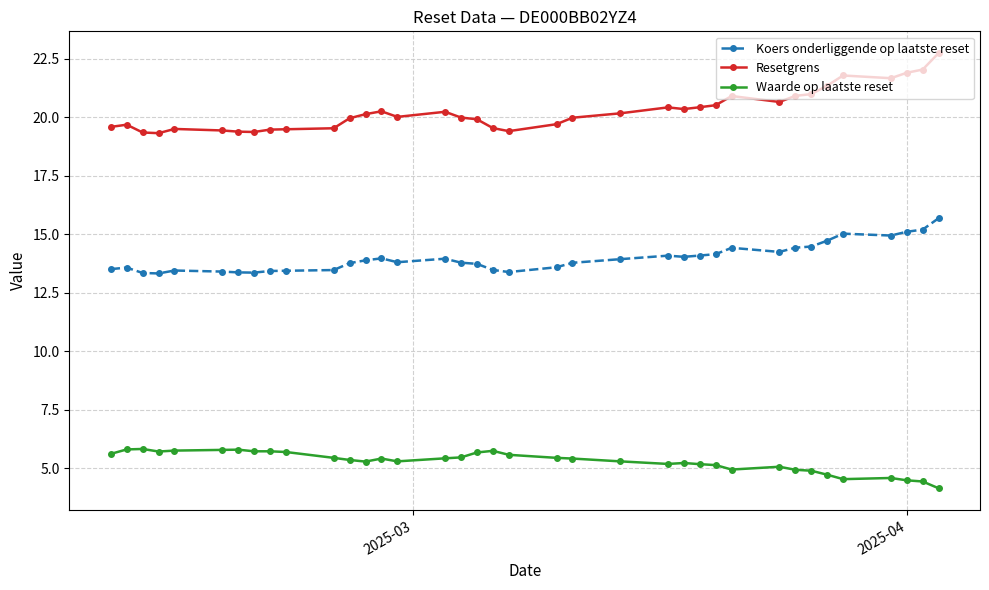

What is the value of the Koers onderliggende op laatste reset point at the 15th from the left?

13.8